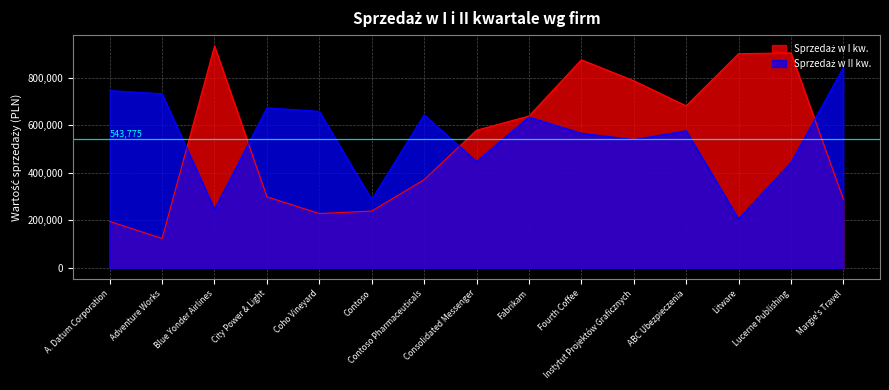

At which label does Sprzedaż w II kw. first exceed 577599?

A. Datum Corporation